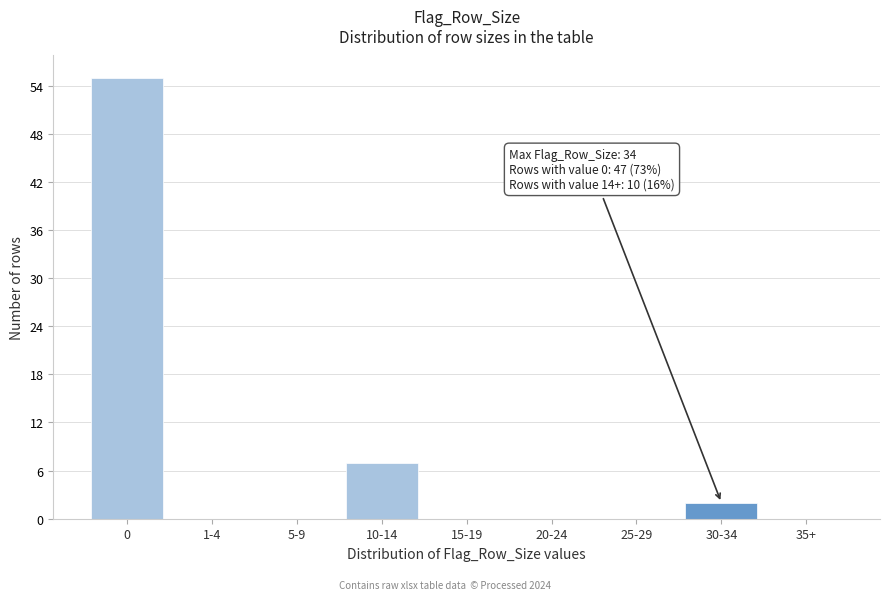

Reading right to left, list all the values displayed in this chart.

35+=0	30-34=2	25-29=0	20-24=0	15-19=0	10-14=7	5-9=0	1-4=0	0=55